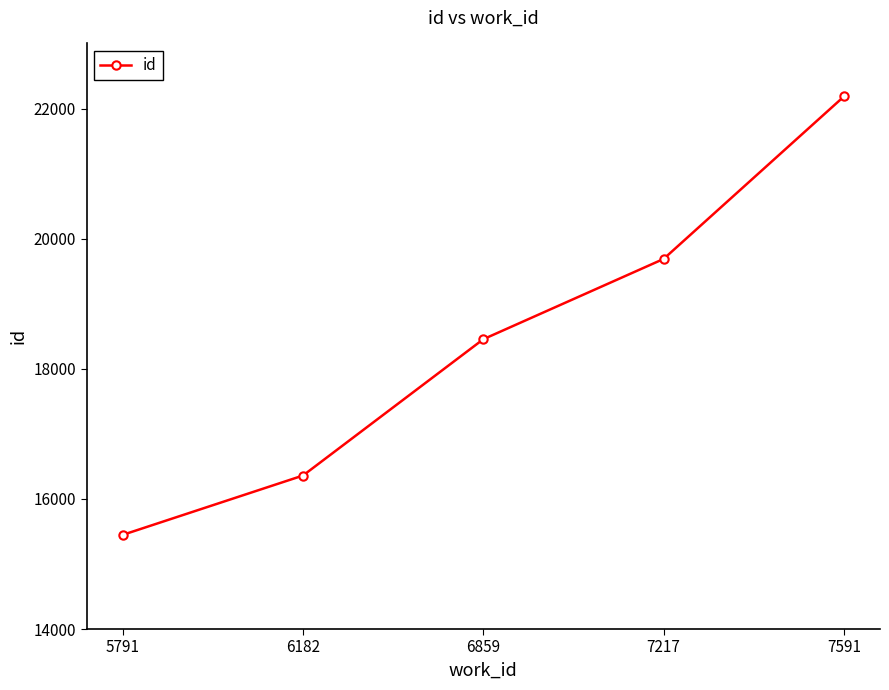

What is the smallest value displayed?

15447